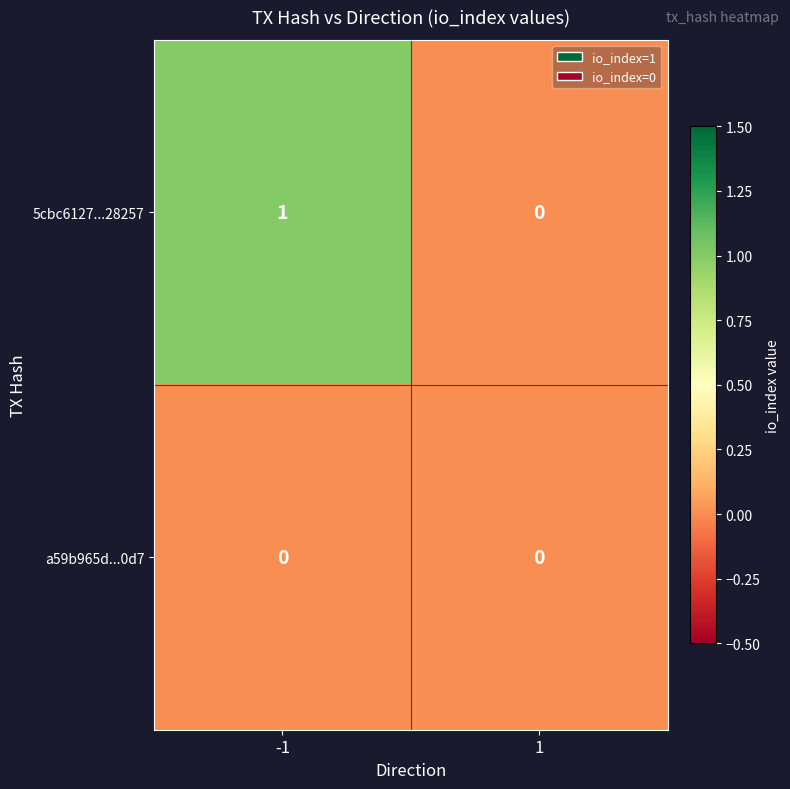

Which series has the widest spread of values?

5cbc6127...28257